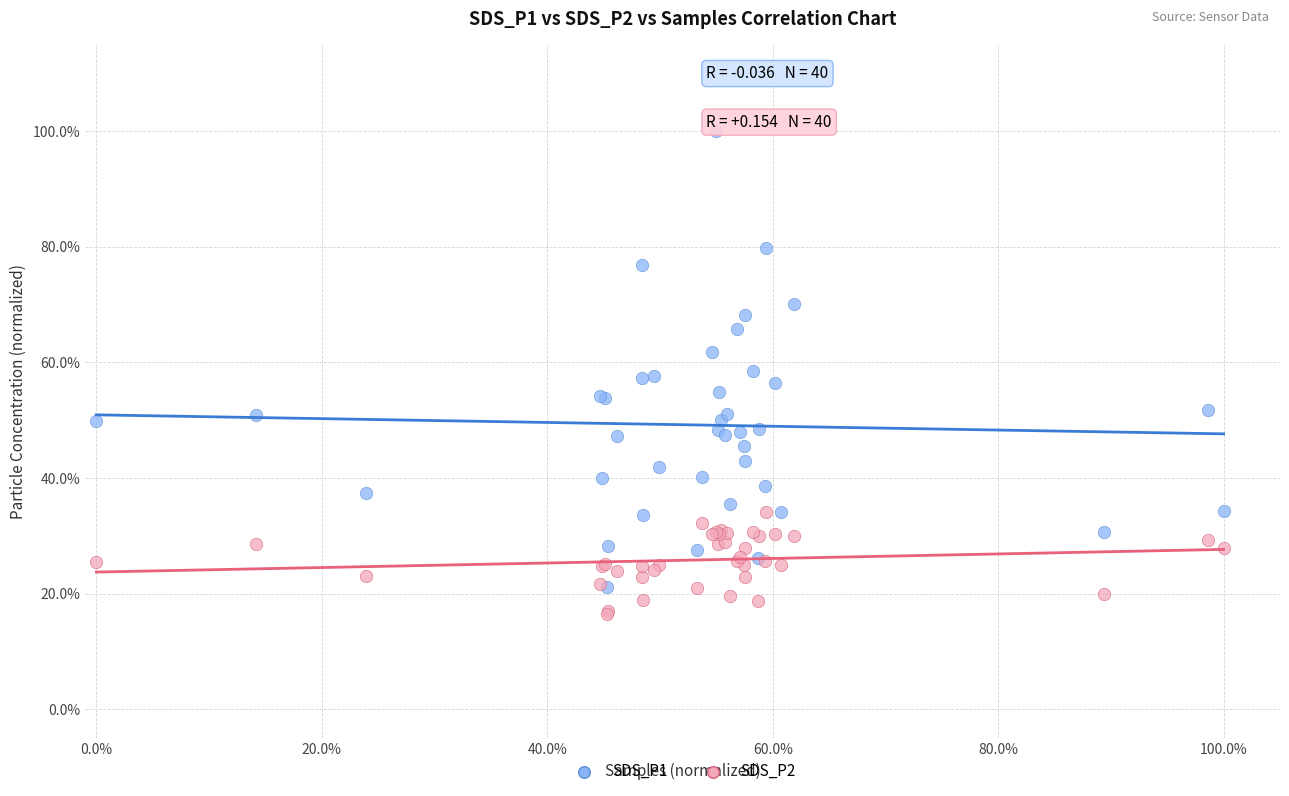

Which series reaches the minimum Y coordinate?

SDS_P2